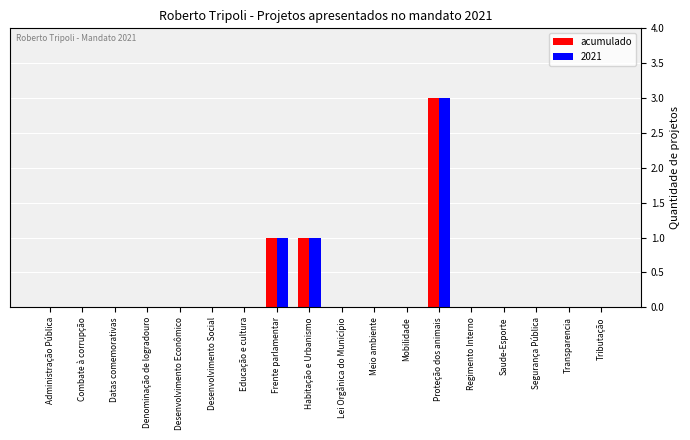

The value of 2021 at Saude-Esporte is 0. True or false?

True